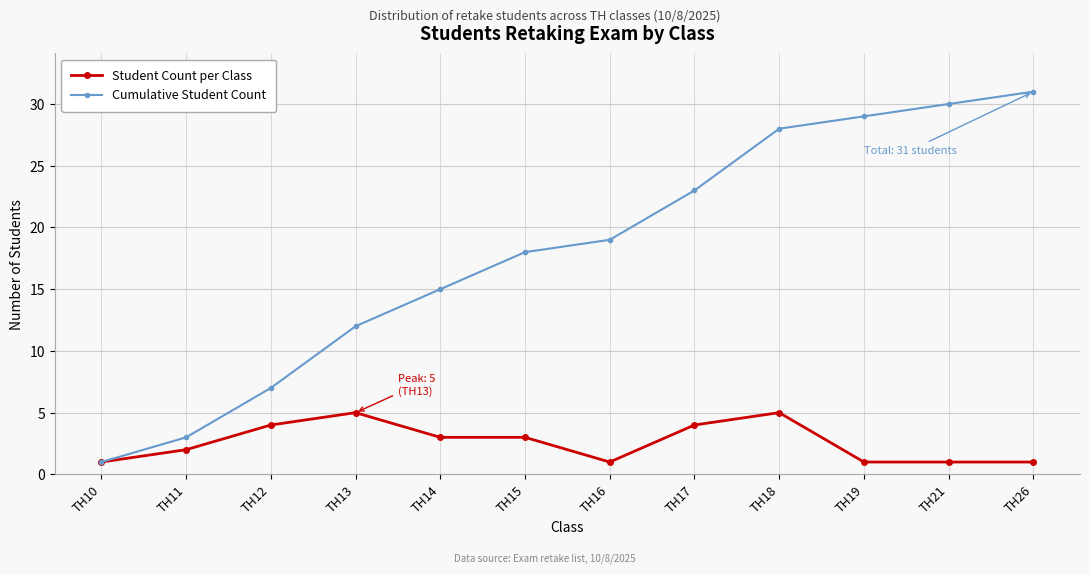

What is the greatest value displayed?

31